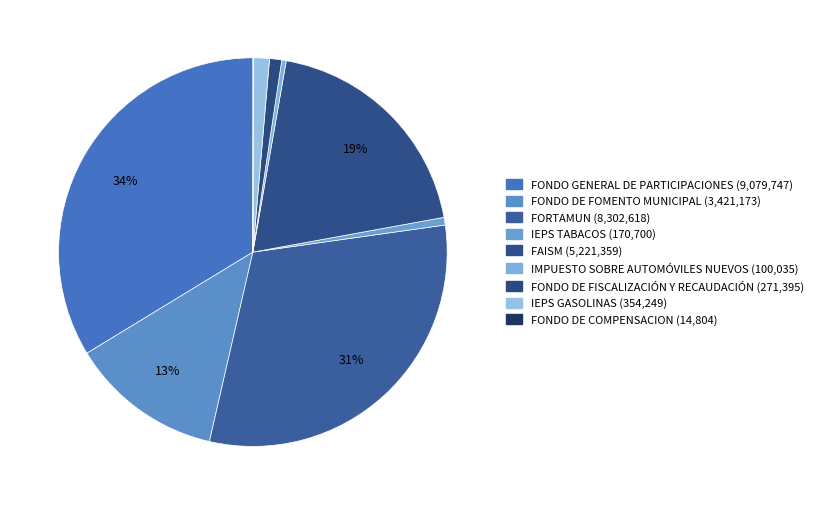

What portion of the pie excludes IEPS TABACOS?

99.4%